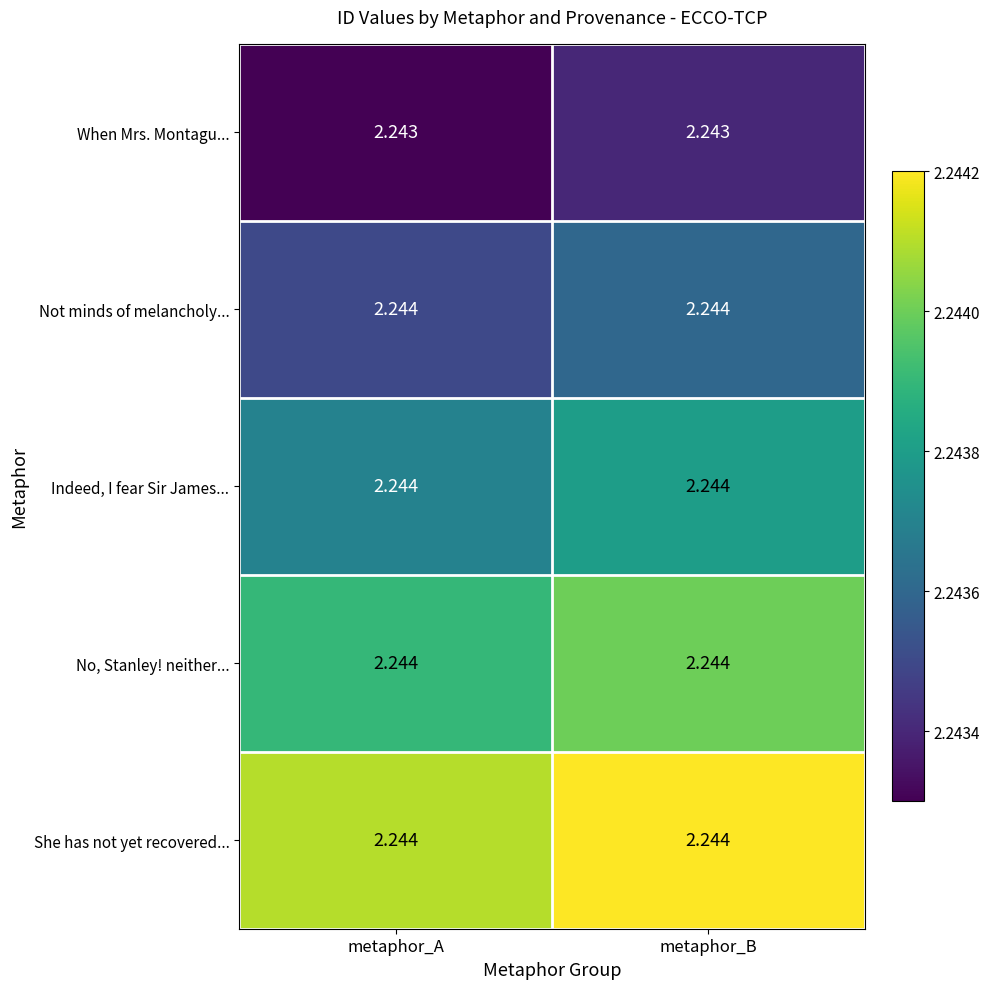

Count the number of categories in the chart.

2